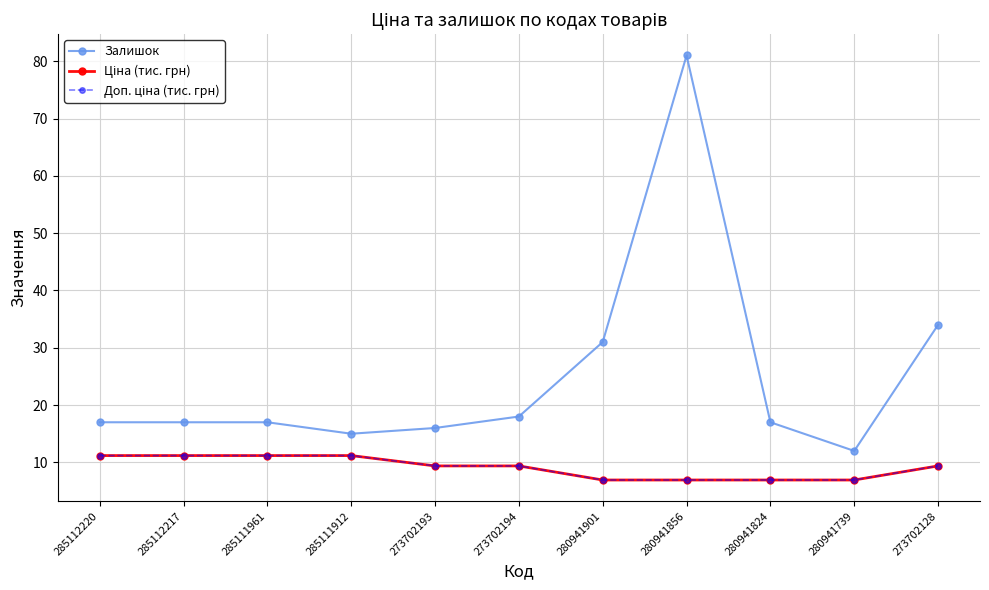

What is the value of the Залишок point at the 7th from the left?

31.0